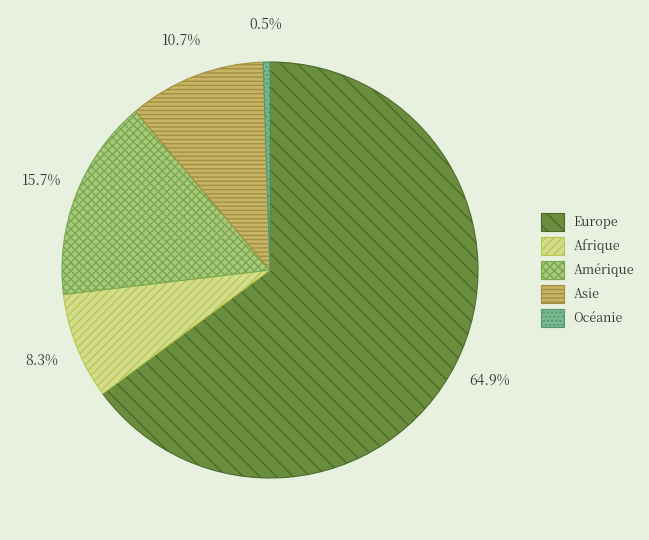

Is it true that Afrique is 8% of the pie?

True